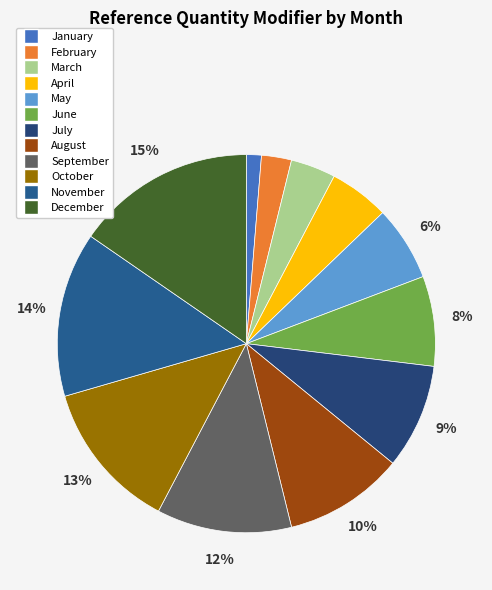

Which slice is the smallest?

January